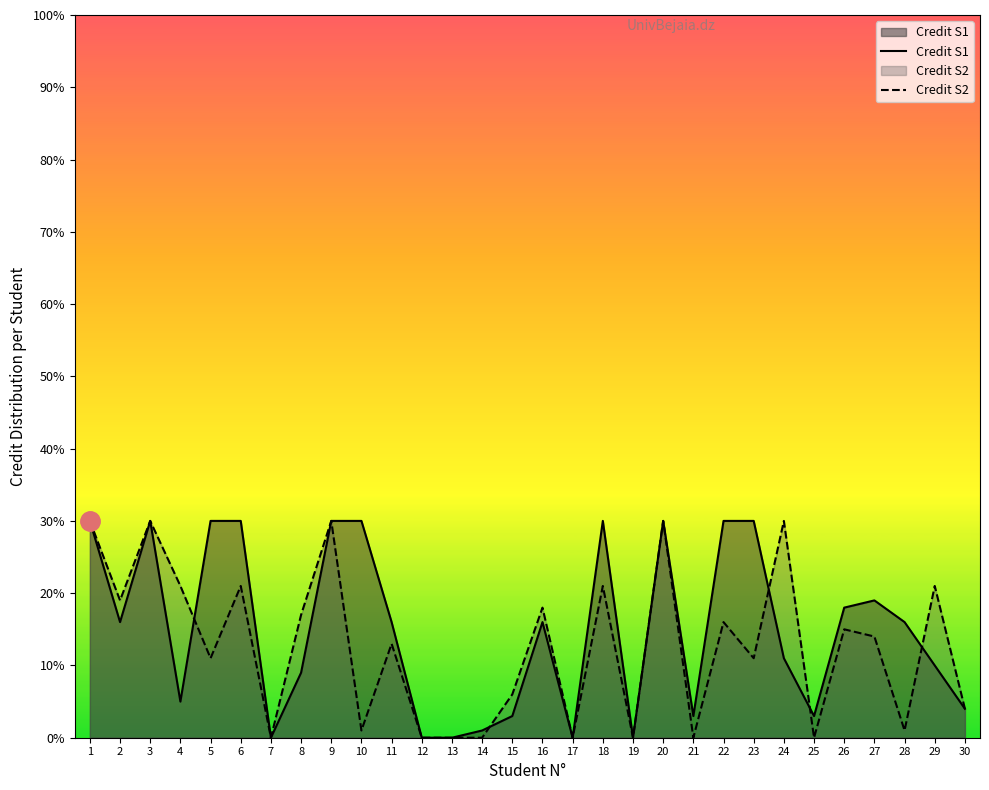

True or false: Credit S2 and Credit S1 intersect in this chart.

True